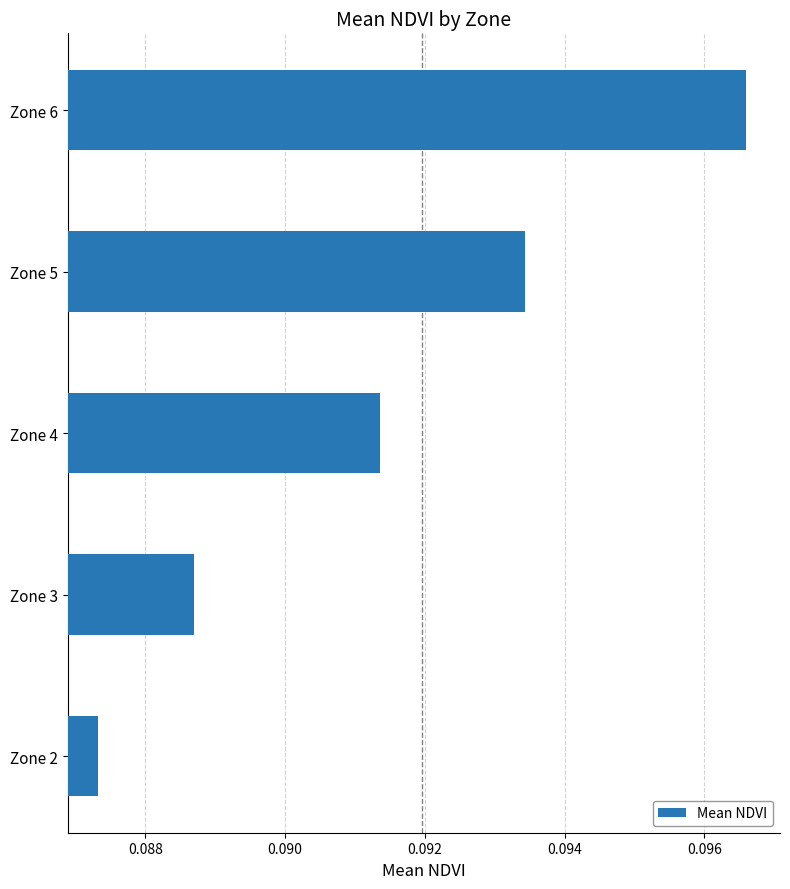

The chart shows a value of 0.0 at Zone 4. True or false?

False